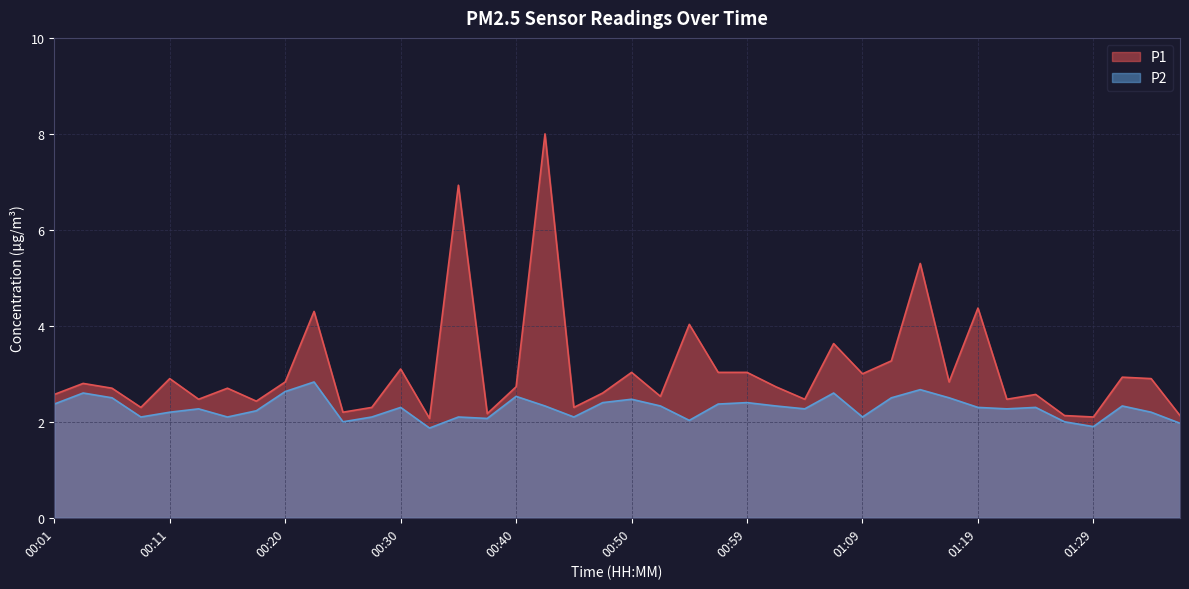

Rank the series at 00:42 from highest to lowest value.

P1, P2